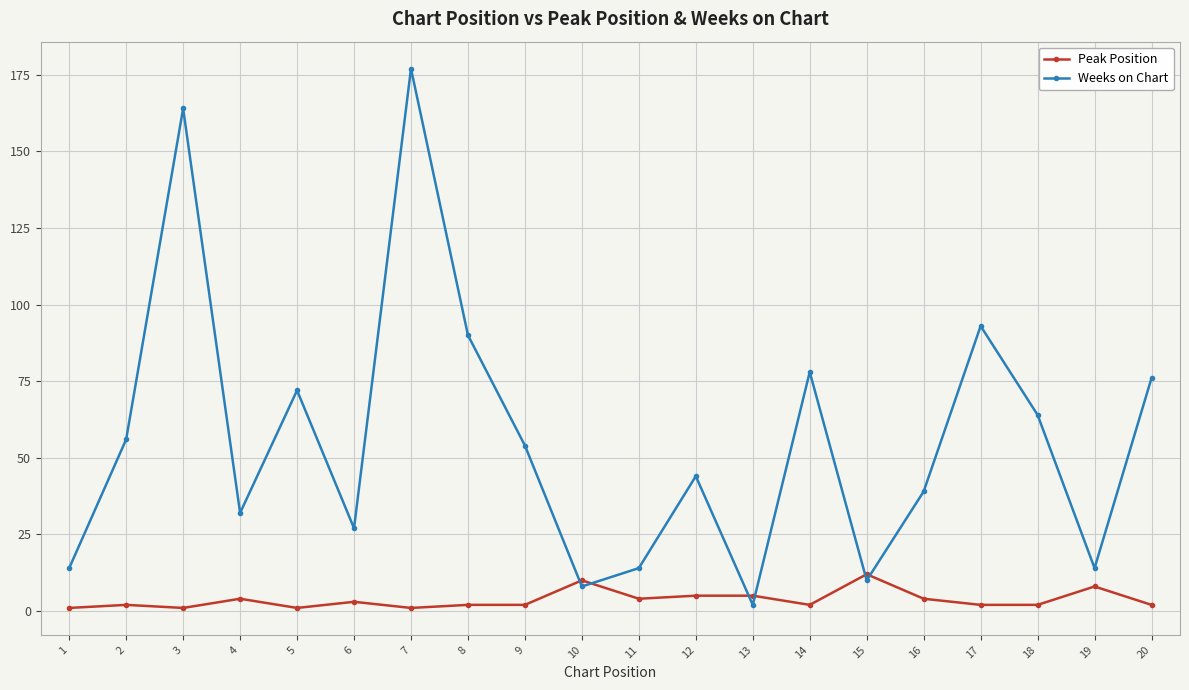

What is the sum of all Weeks on Chart values?

1128